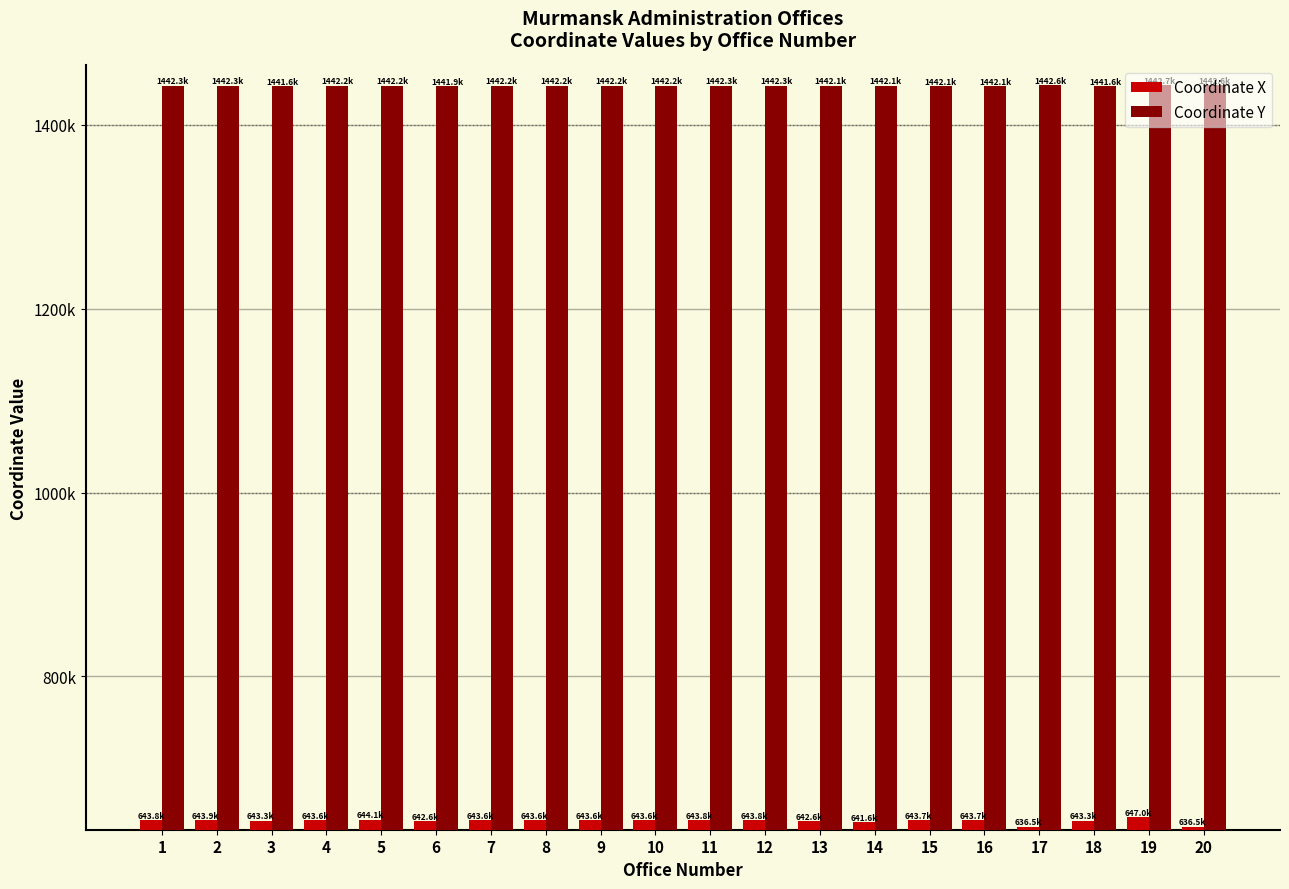

Which series has the largest total across all categories?

Coordinate Y